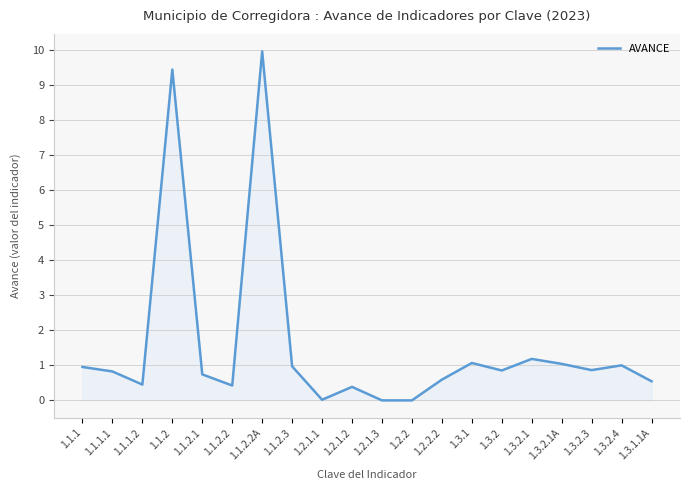

What position from the right is 1.3.2.4?

2